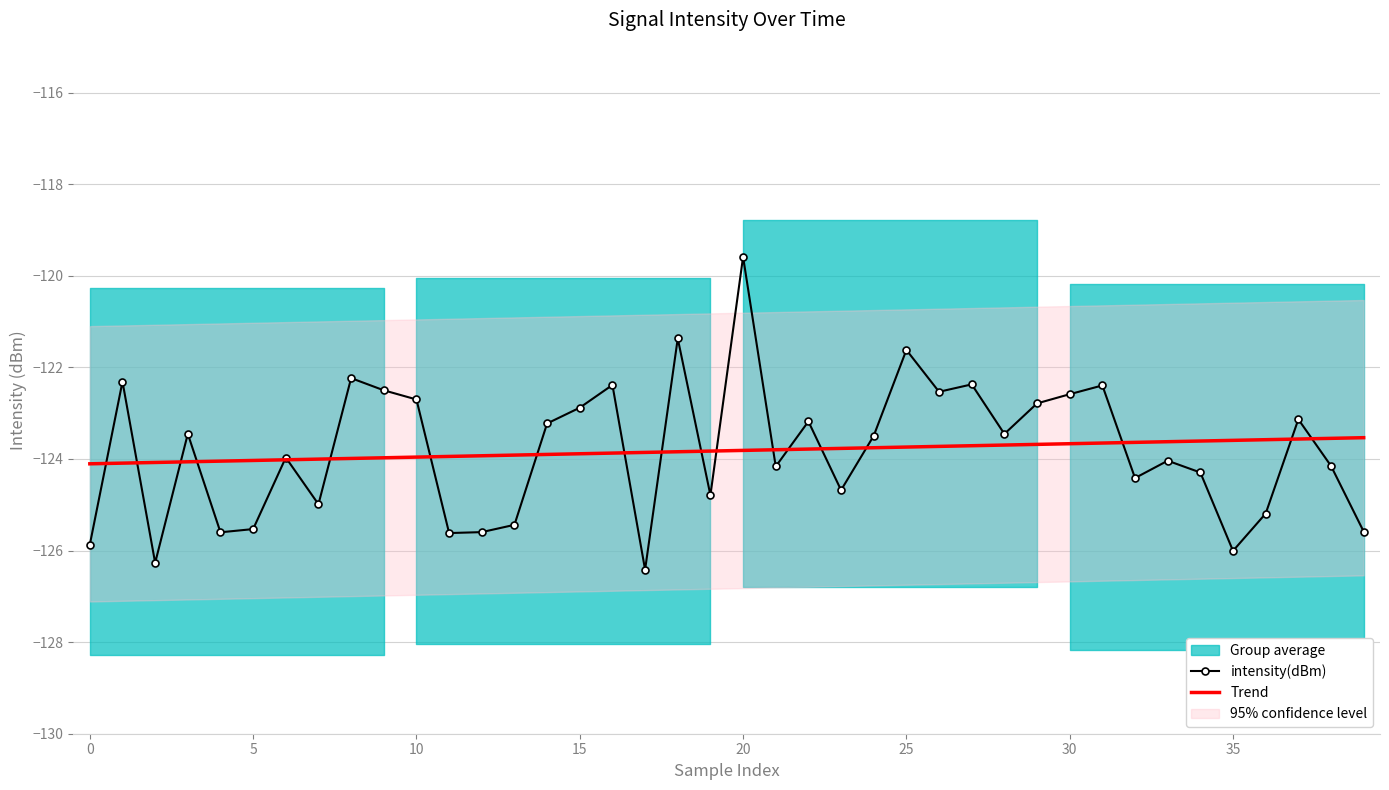

What is the minimum value for intensity(dBm)?

-126.4